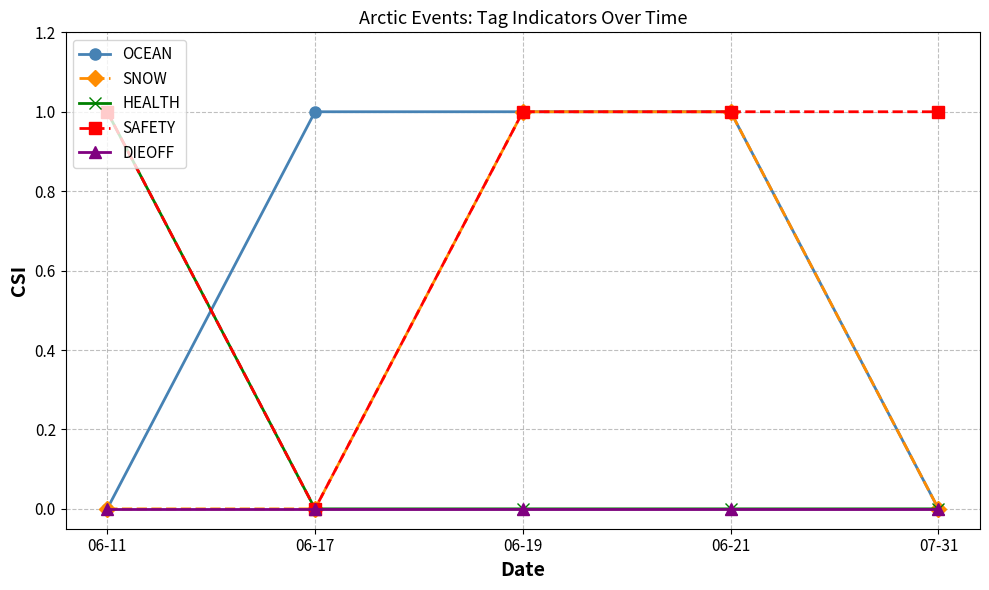

What is the greatest value displayed?

1